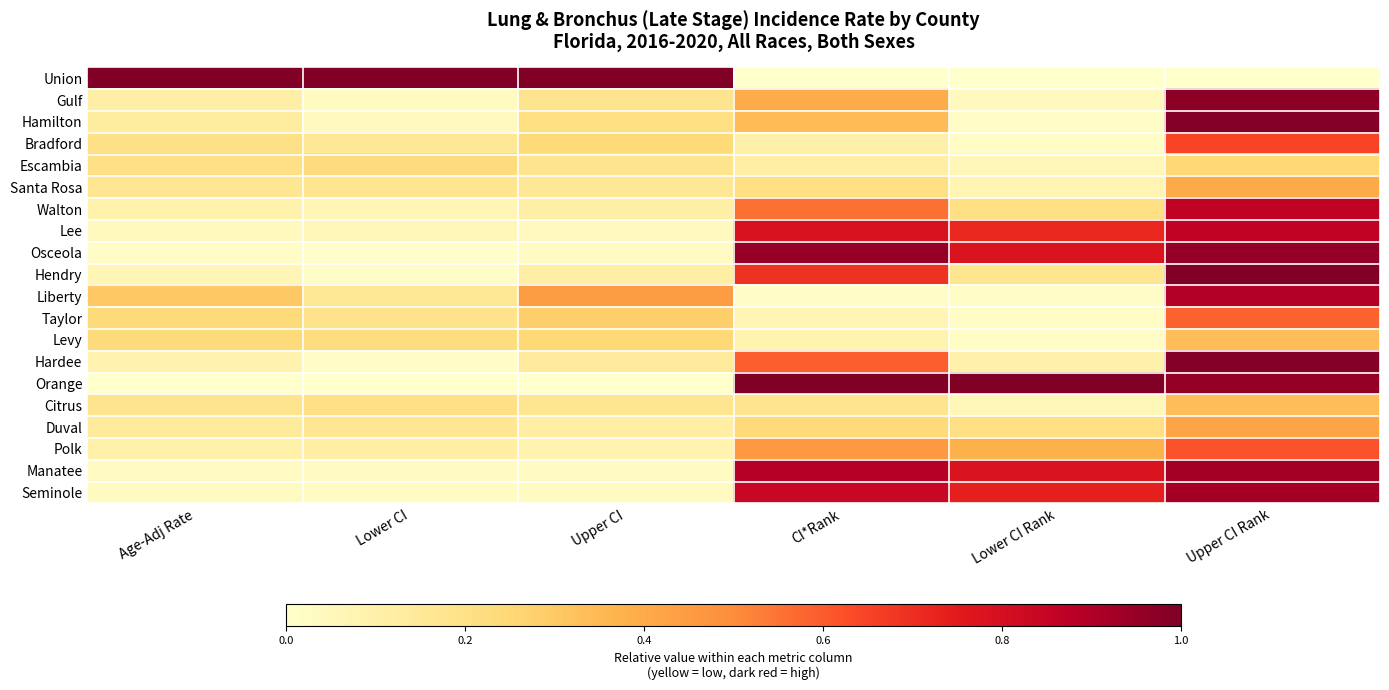

What is the maximum value shown in the chart?

1.0